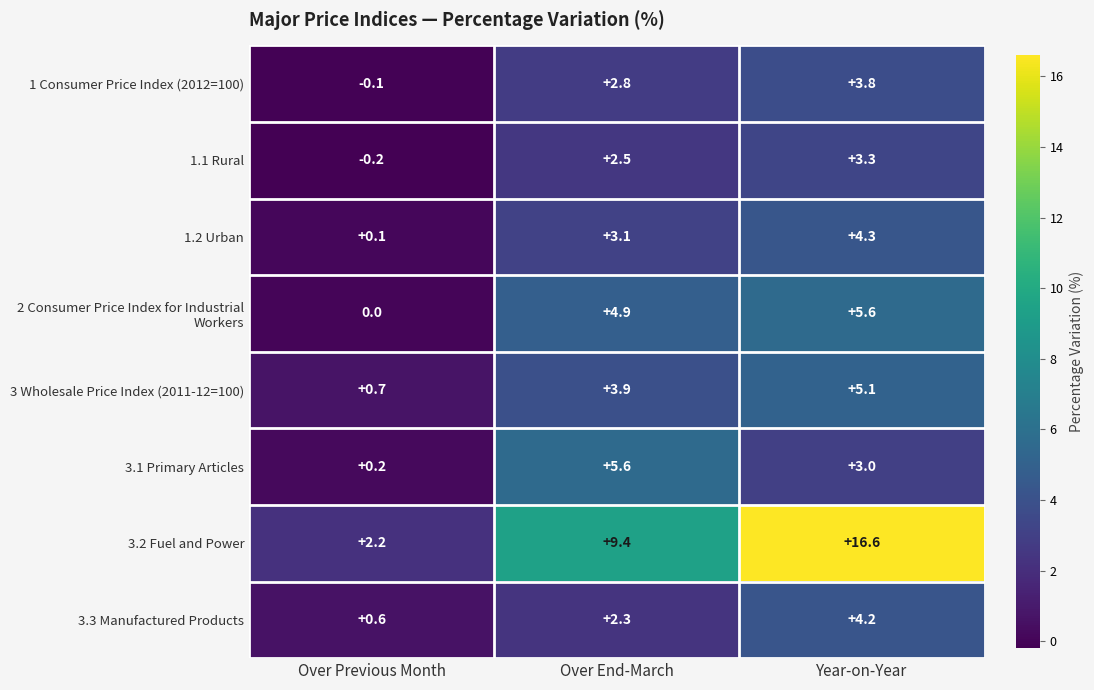

Which series has the largest total across all categories?

3.2 Fuel and Power